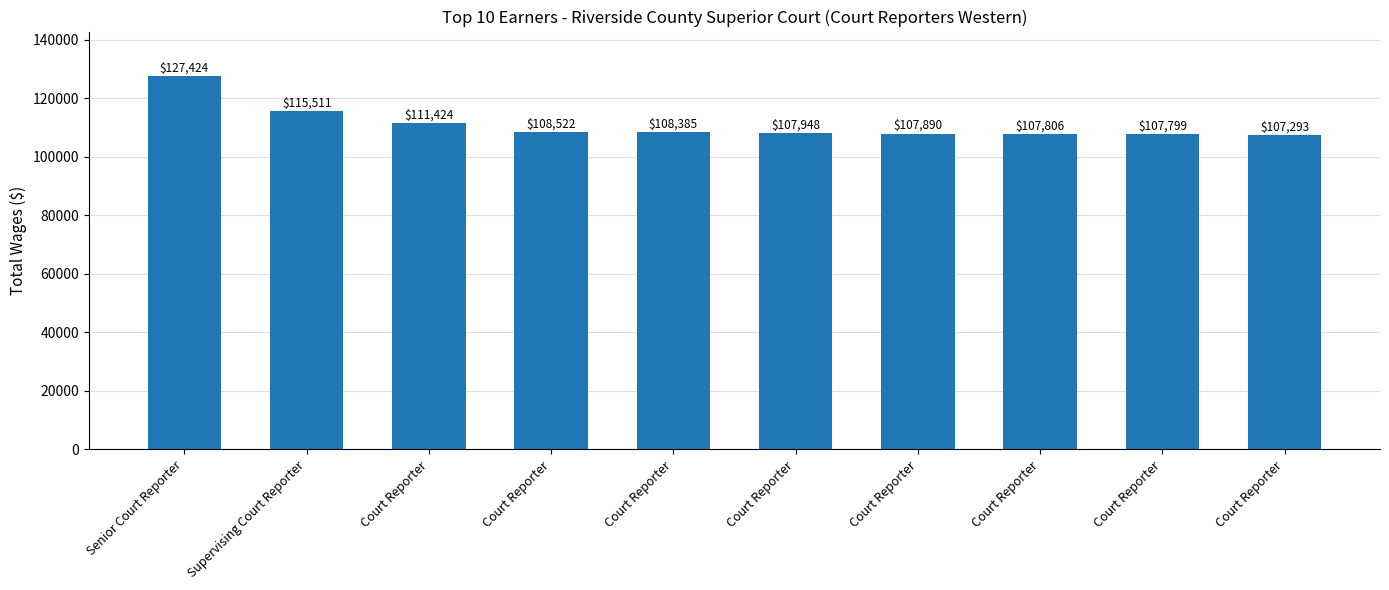

Rank the categories by value from highest to lowest.

Senior Court Reporter, Supervising Court Reporter, Court Reporter, Court Reporter, Court Reporter, Court Reporter, Court Reporter, Court Reporter, Court Reporter, Court Reporter